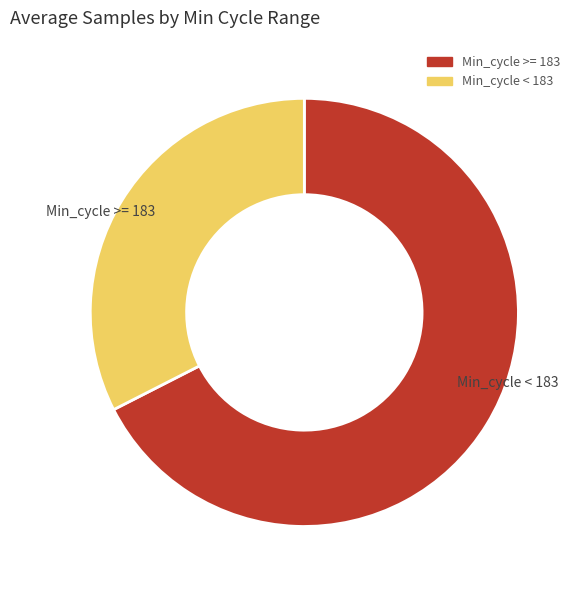

What is the largest slice in the pie chart?

Min_cycle >= 183